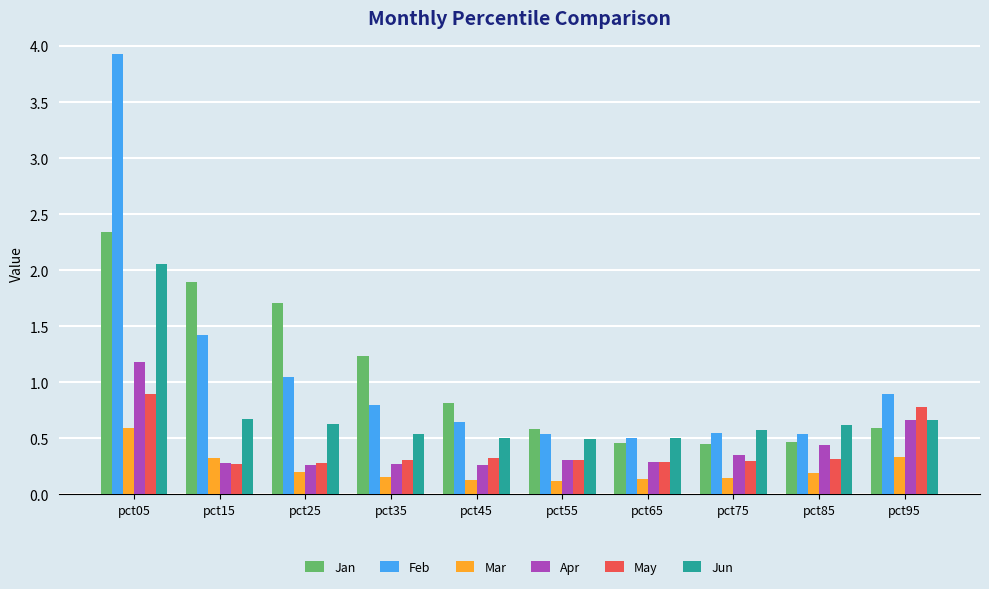

At which category is the sum across all series the highest?

pct05